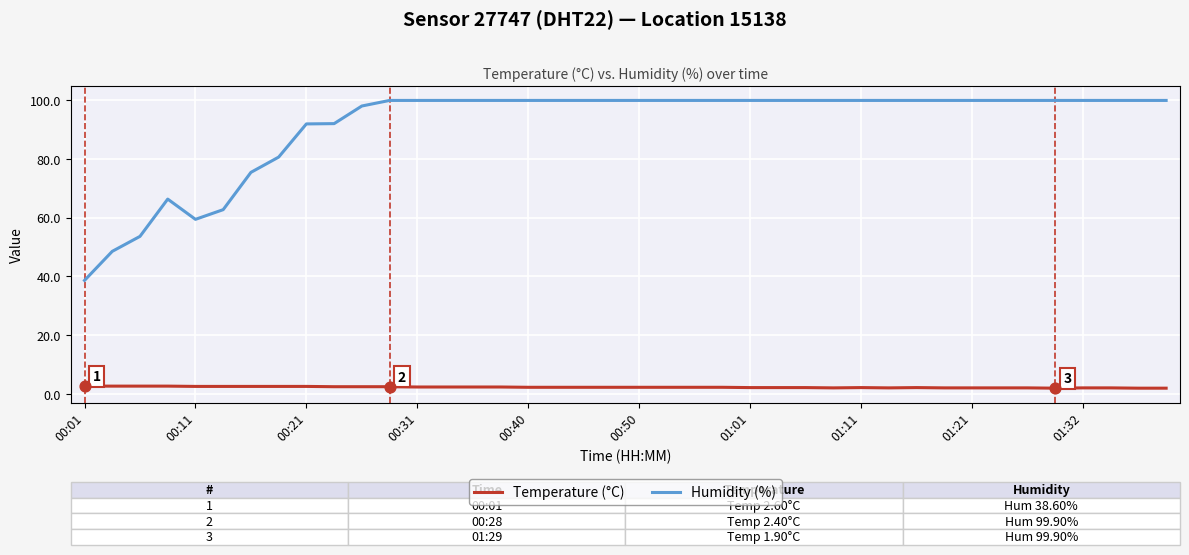

Which series has the largest range (max minus min)?

Humidity (%)